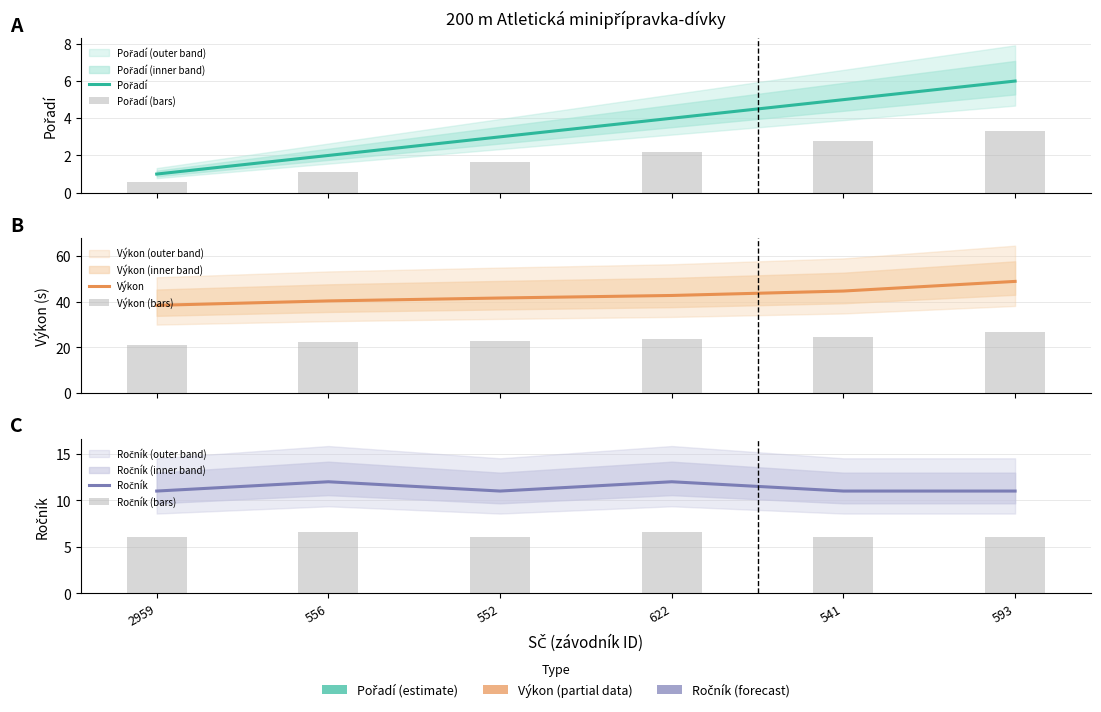

What is the label of the 4th bar from the left?

622